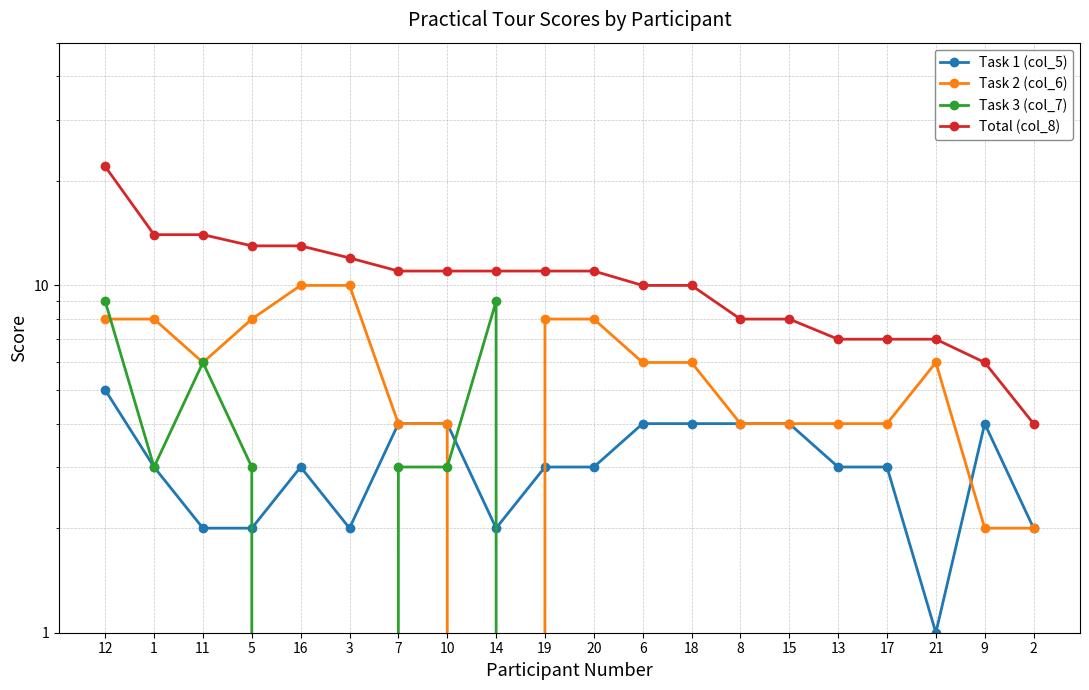

Count the number of categories in the chart.

20